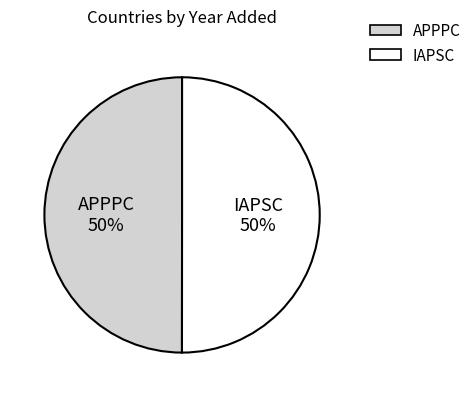

Is the sum of IAPSC and APPPC greater than half?

Yes